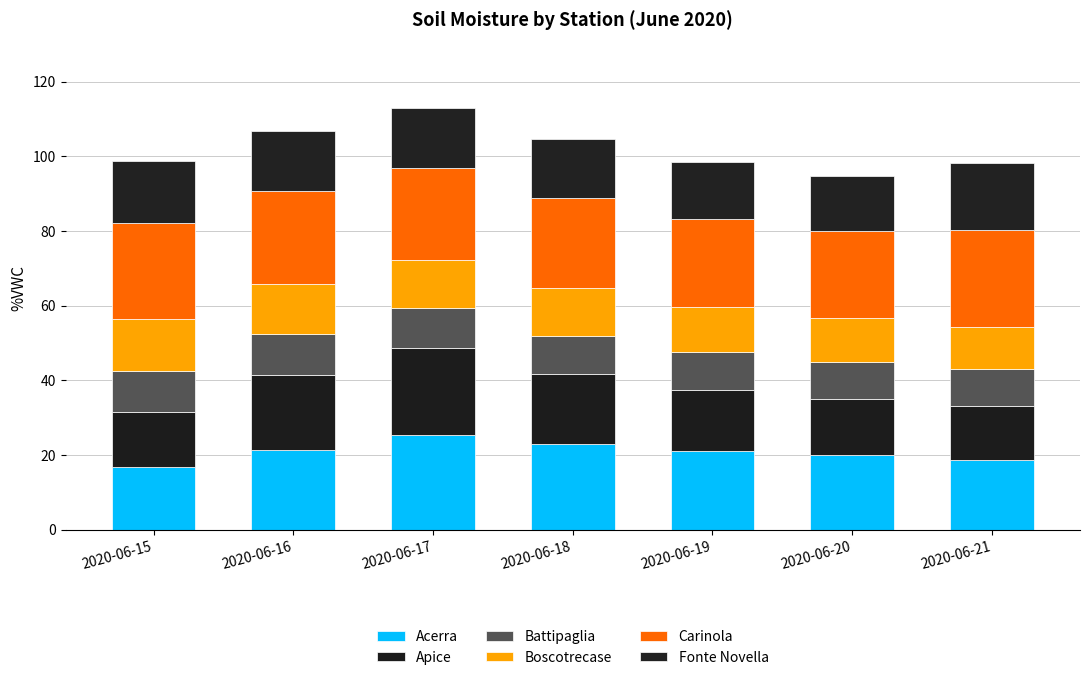

What is the average value of the Acerra series?

20.9